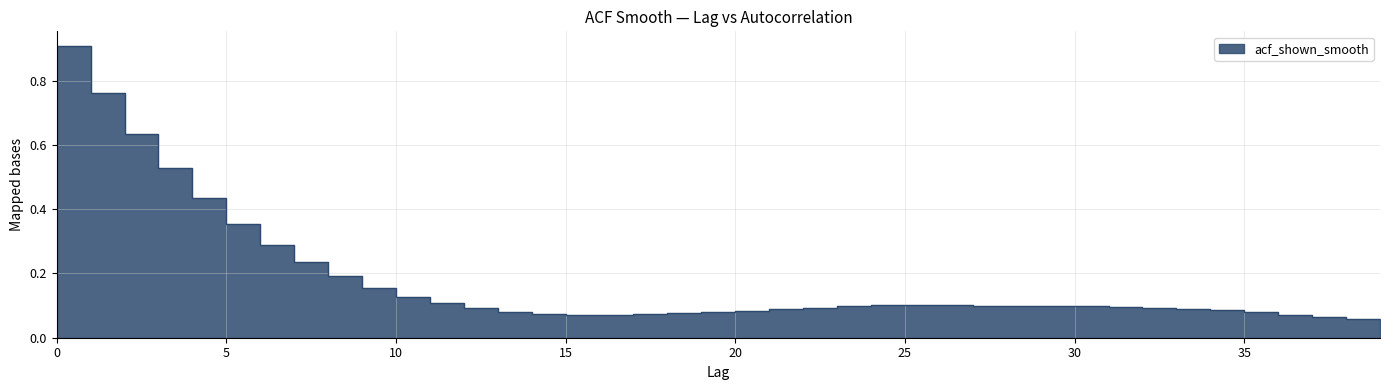

Where is the first local maximum?

25